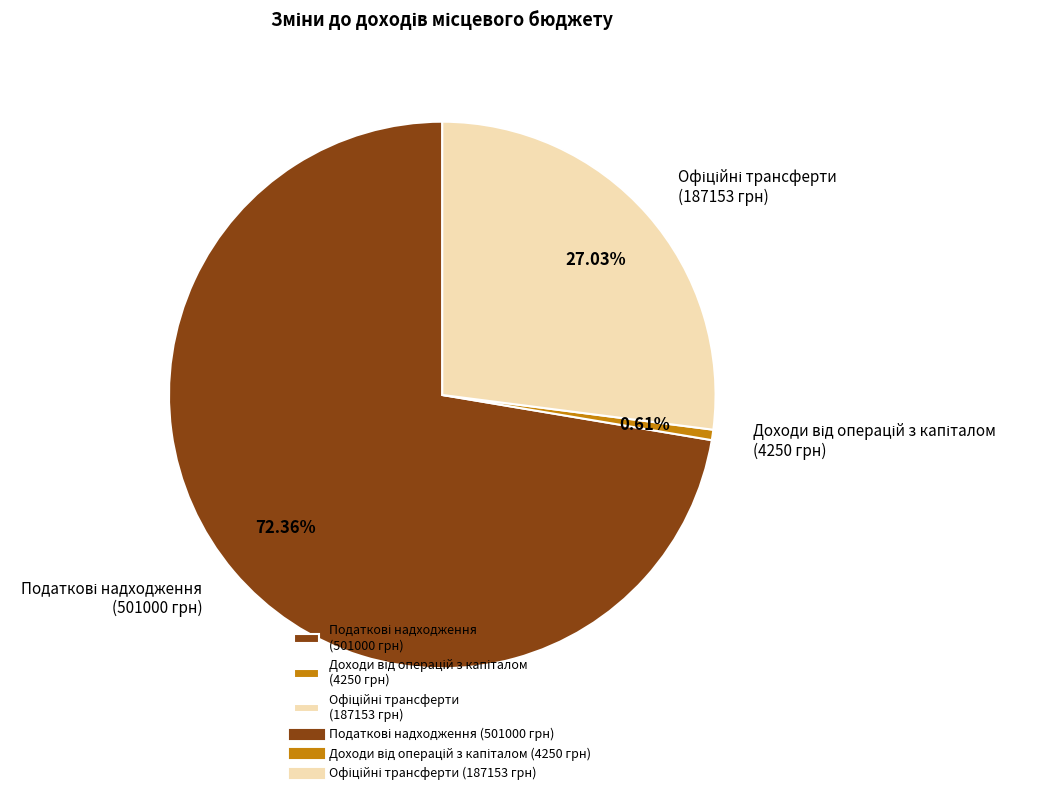

Does any single category account for the majority?

Yes